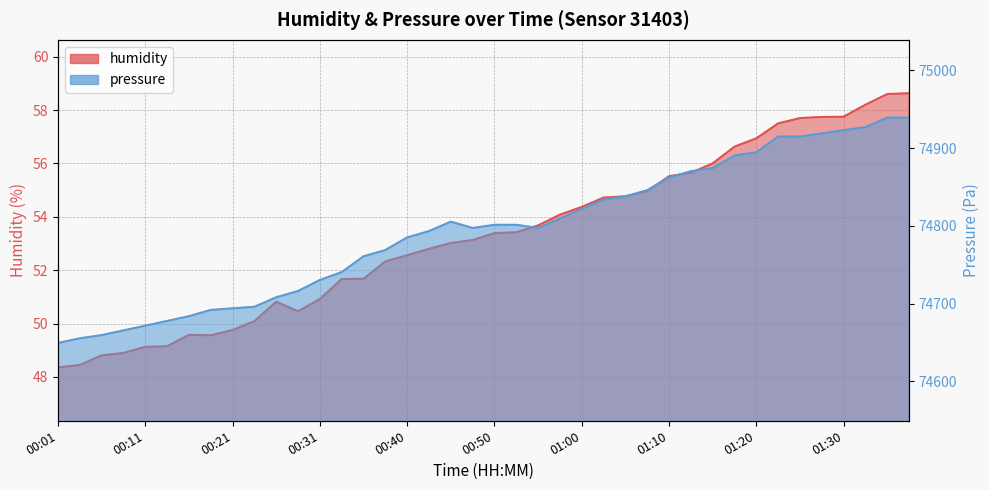

Where is the first local maximum for humidity?

00:16